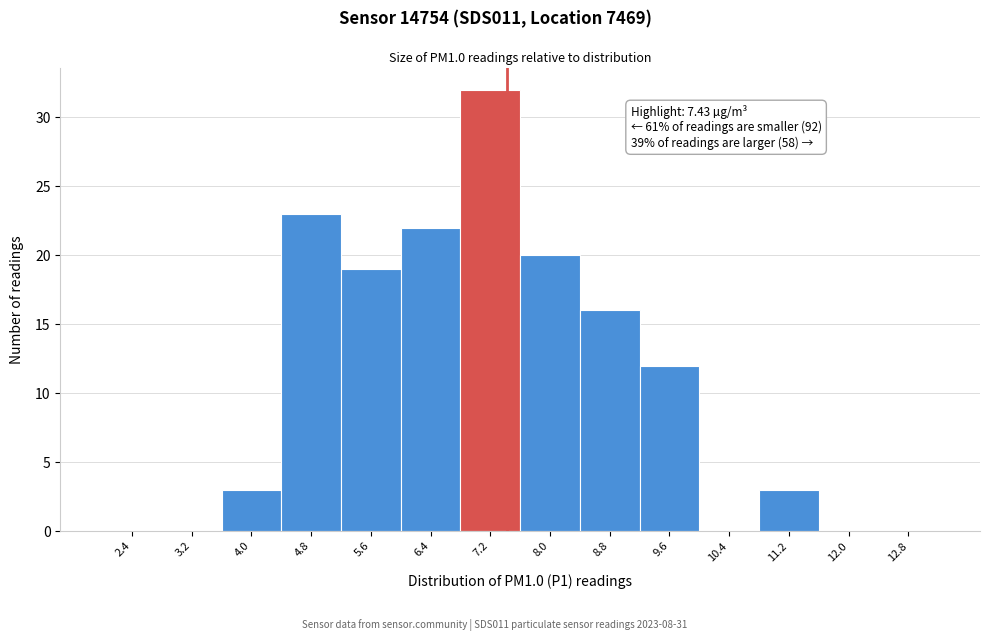

Which range on the x-axis has the tallest bar?

6.8 to 7.6